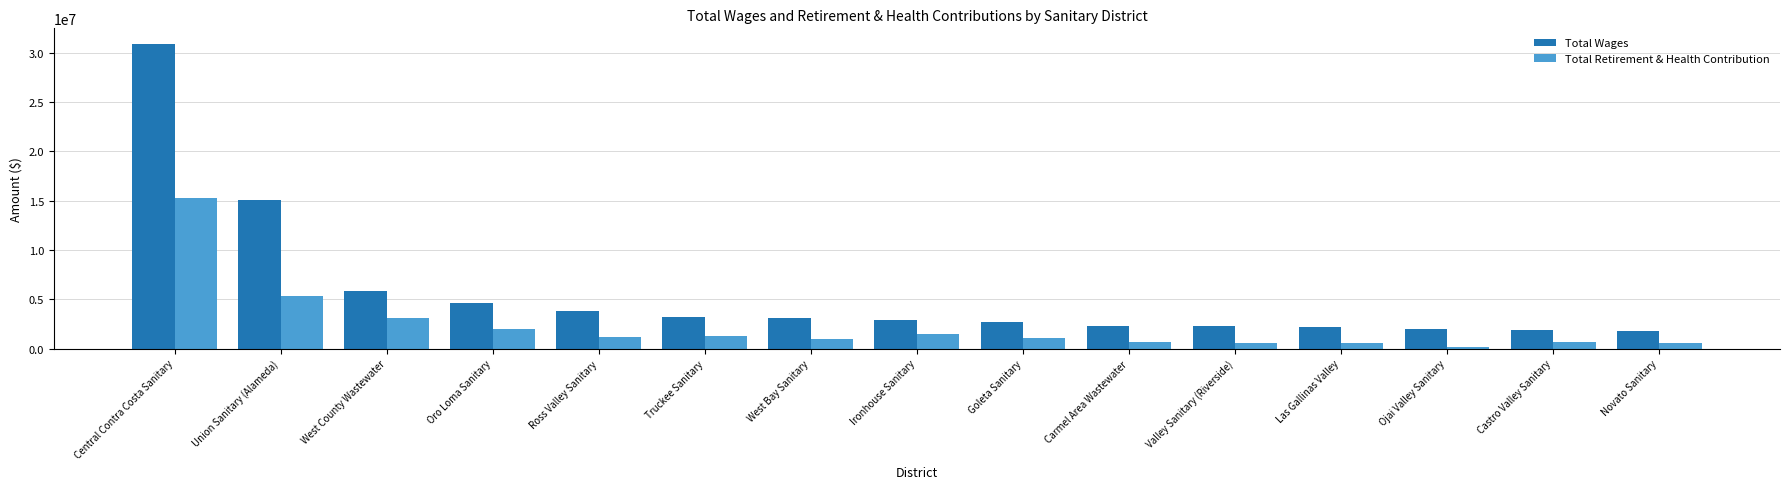

At West Bay Sanitary, list the series in order from smallest to largest.

Total Retirement & Health Contribution, Total Wages